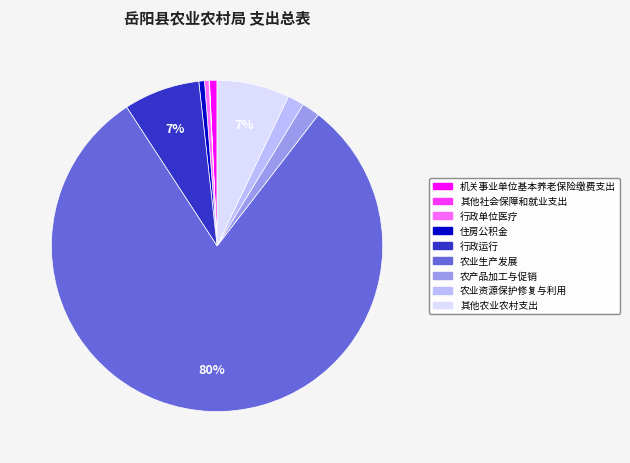

Which category accounts for the majority?

农业生产发展